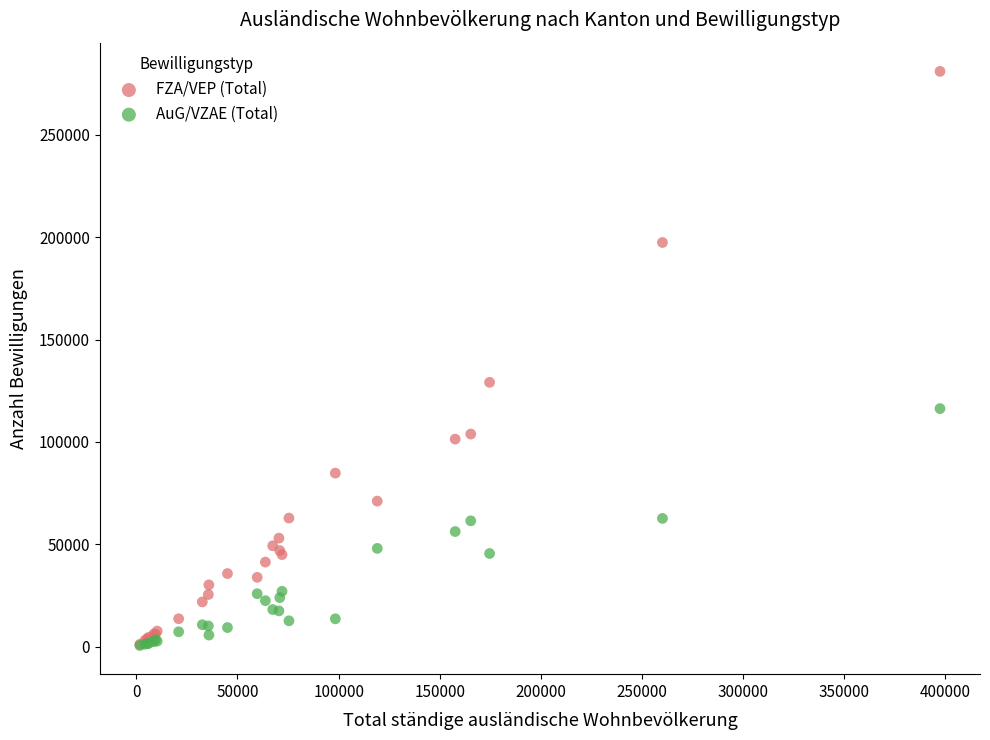

What are all the series names shown in the legend?

FZA/VEP (Total), AuG/VZAE (Total)